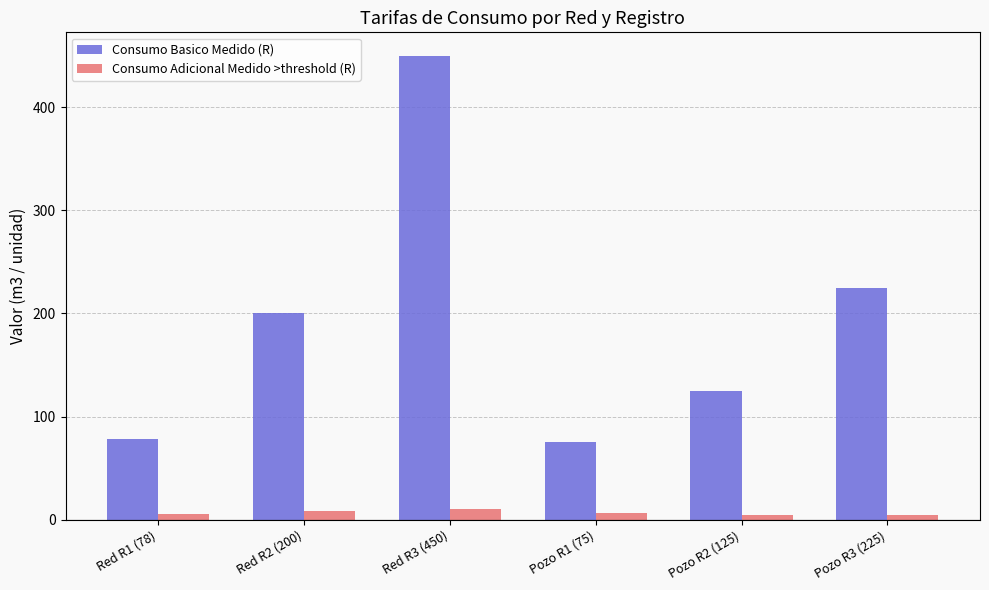

What is the spread (max minus min) of values at Red R3 (450)?

440.0